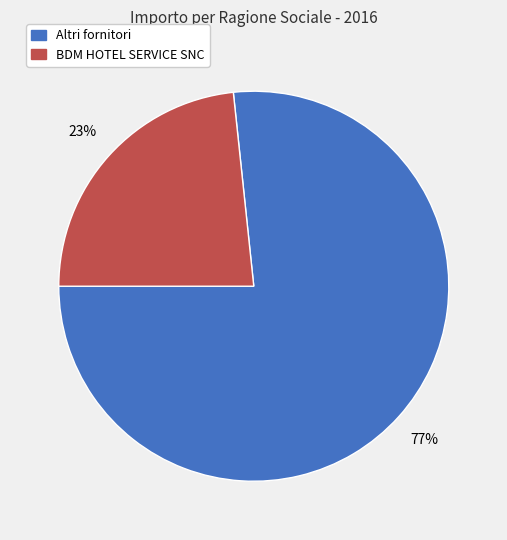

Count the number of slices in the pie.

2